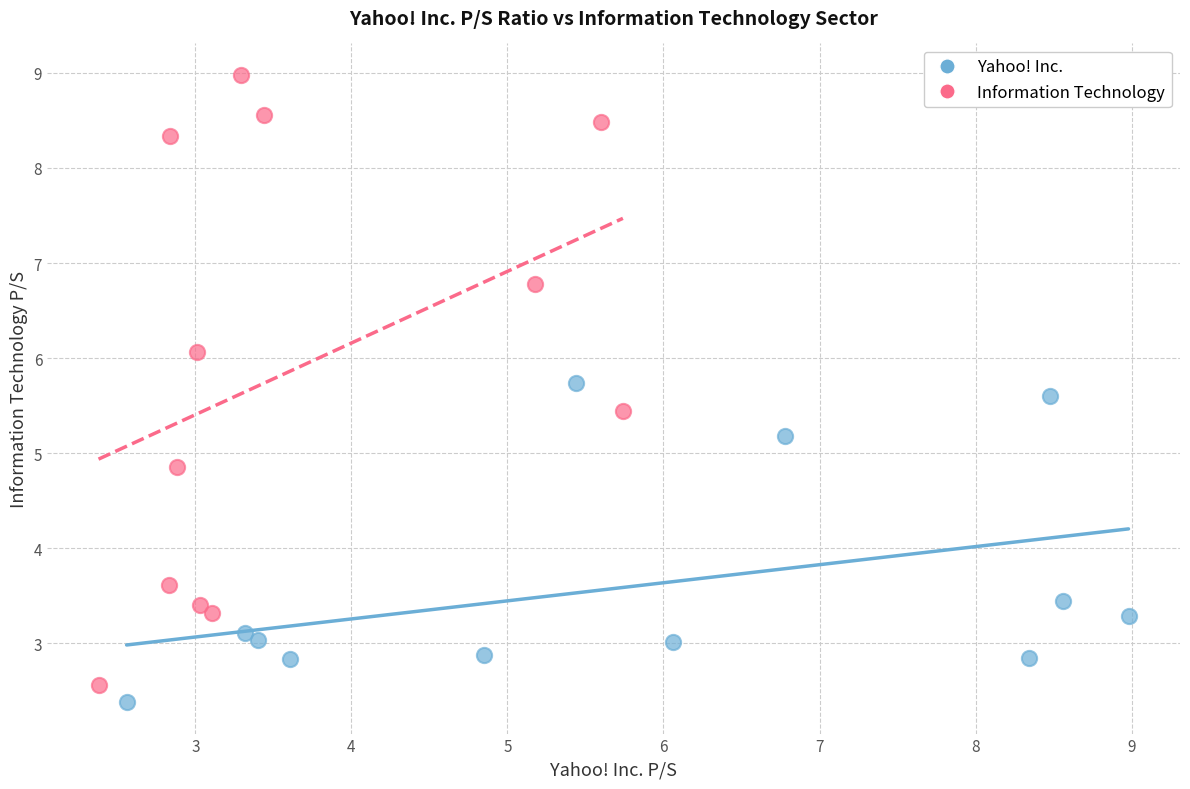

What are all the series names shown in the legend?

Yahoo! Inc., Information Technology